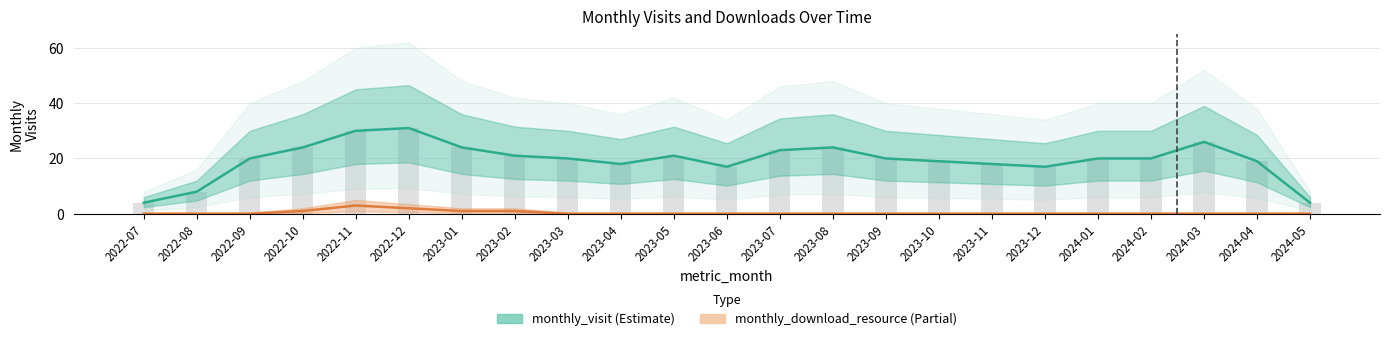

At which label does monthly_download_resource reach its minimum?

2022-07